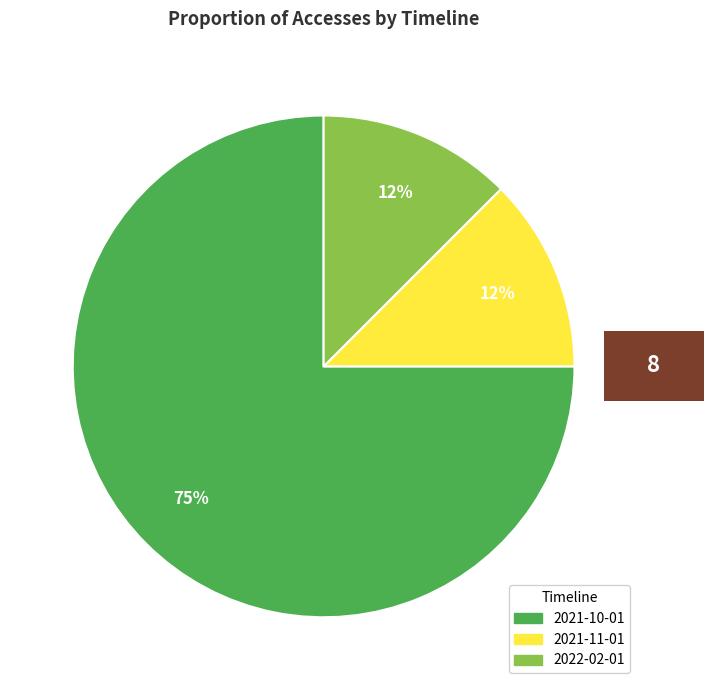

Is there any slice that represents more than half of the pie?

Yes